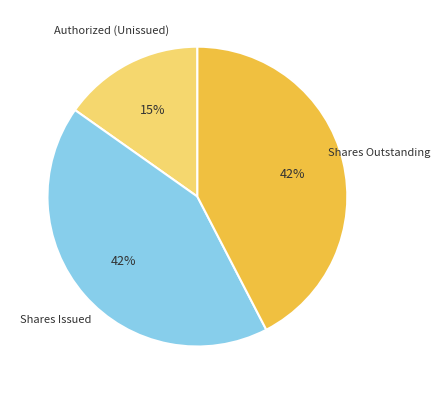

To the nearest percent, what is the difference between the largest and smallest slice percentages?

27%